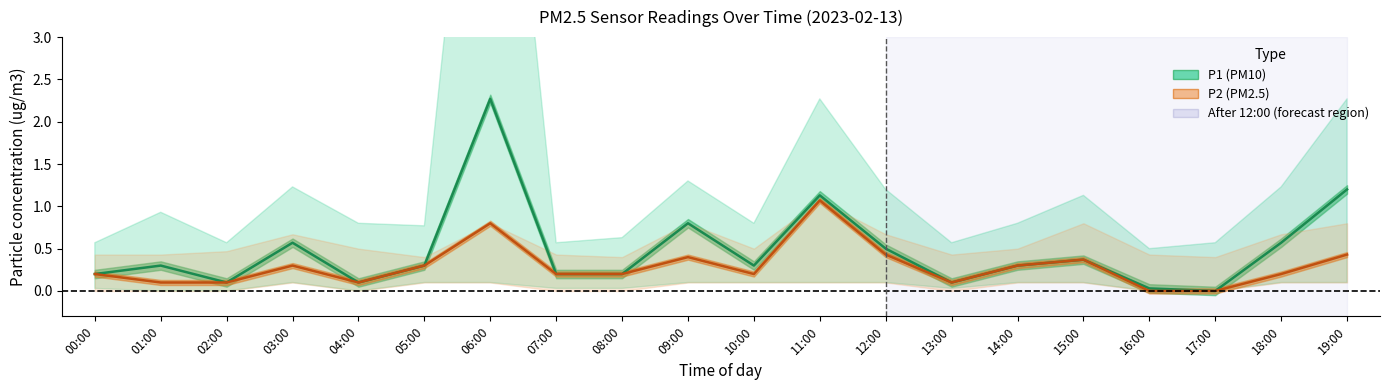

What are all the series names shown in the legend?

P1 (PM10), P2 (PM2.5)